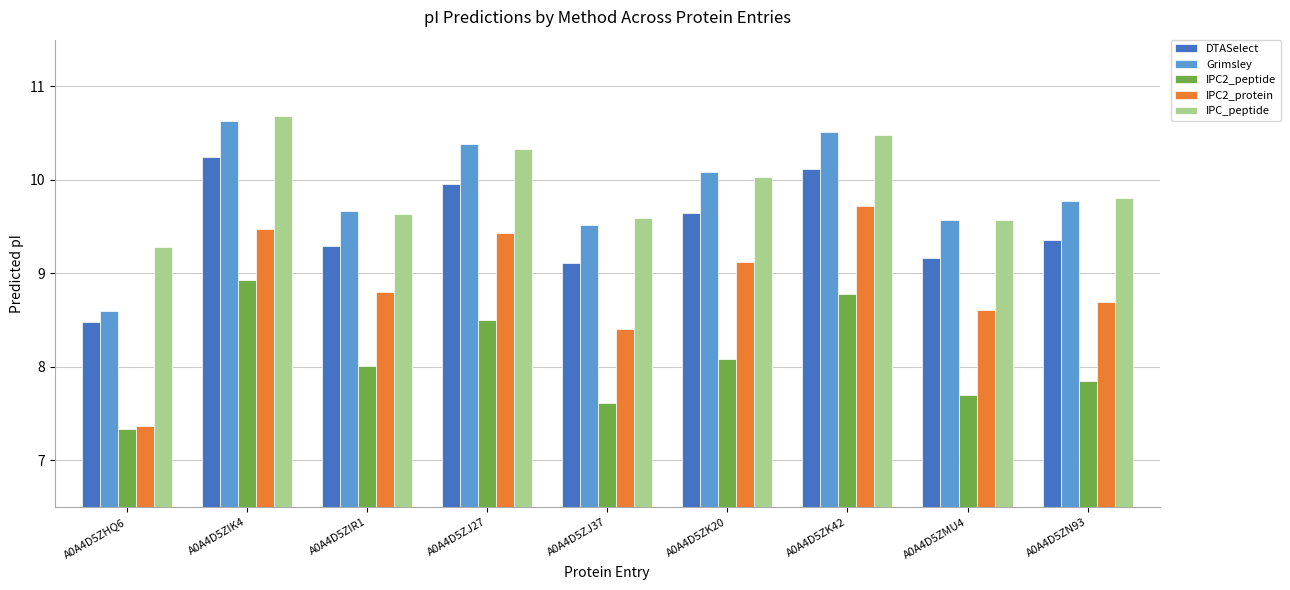

How many series are shown in this chart?

5